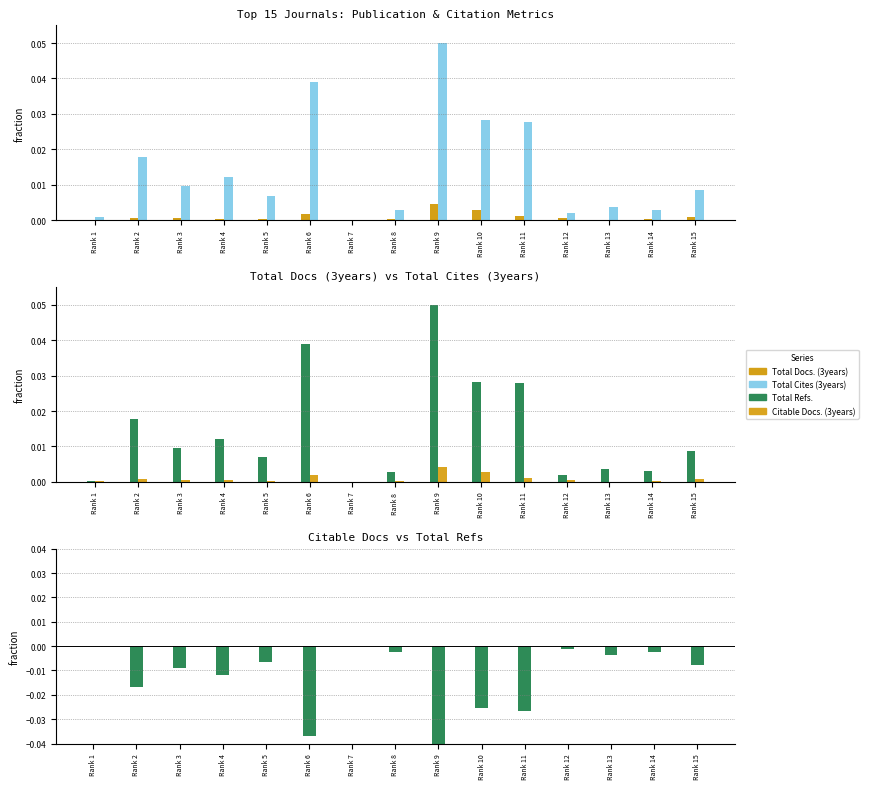

At Rank 11, list the series in order from smallest to largest.

Diff: Total Docs - Total Refs (normalized), Total Docs. (3years), Citable Docs. (3years), Total Cites (3years), Total Refs.